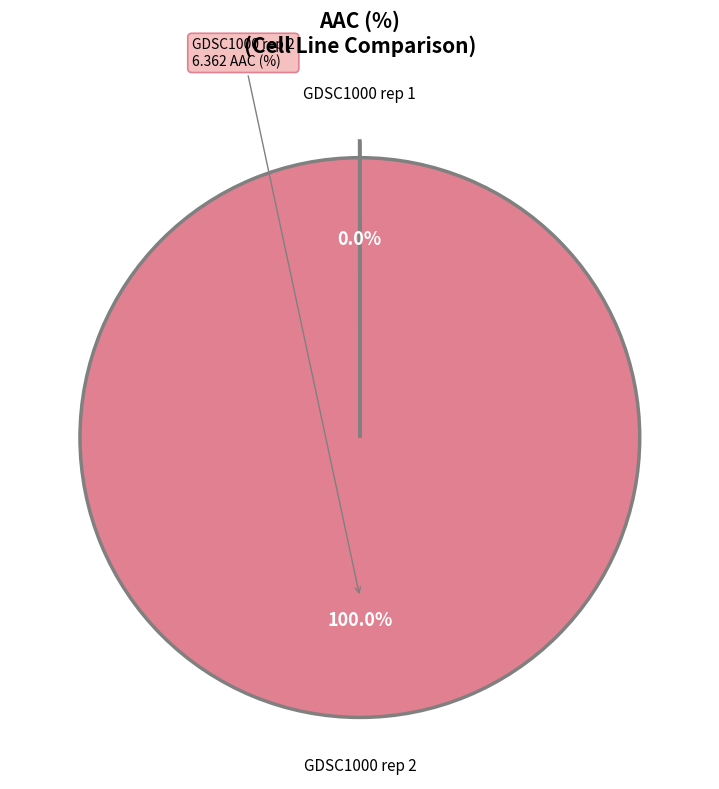

True or false: GDSC1000 rep 2 accounts for 89% of the total.

False